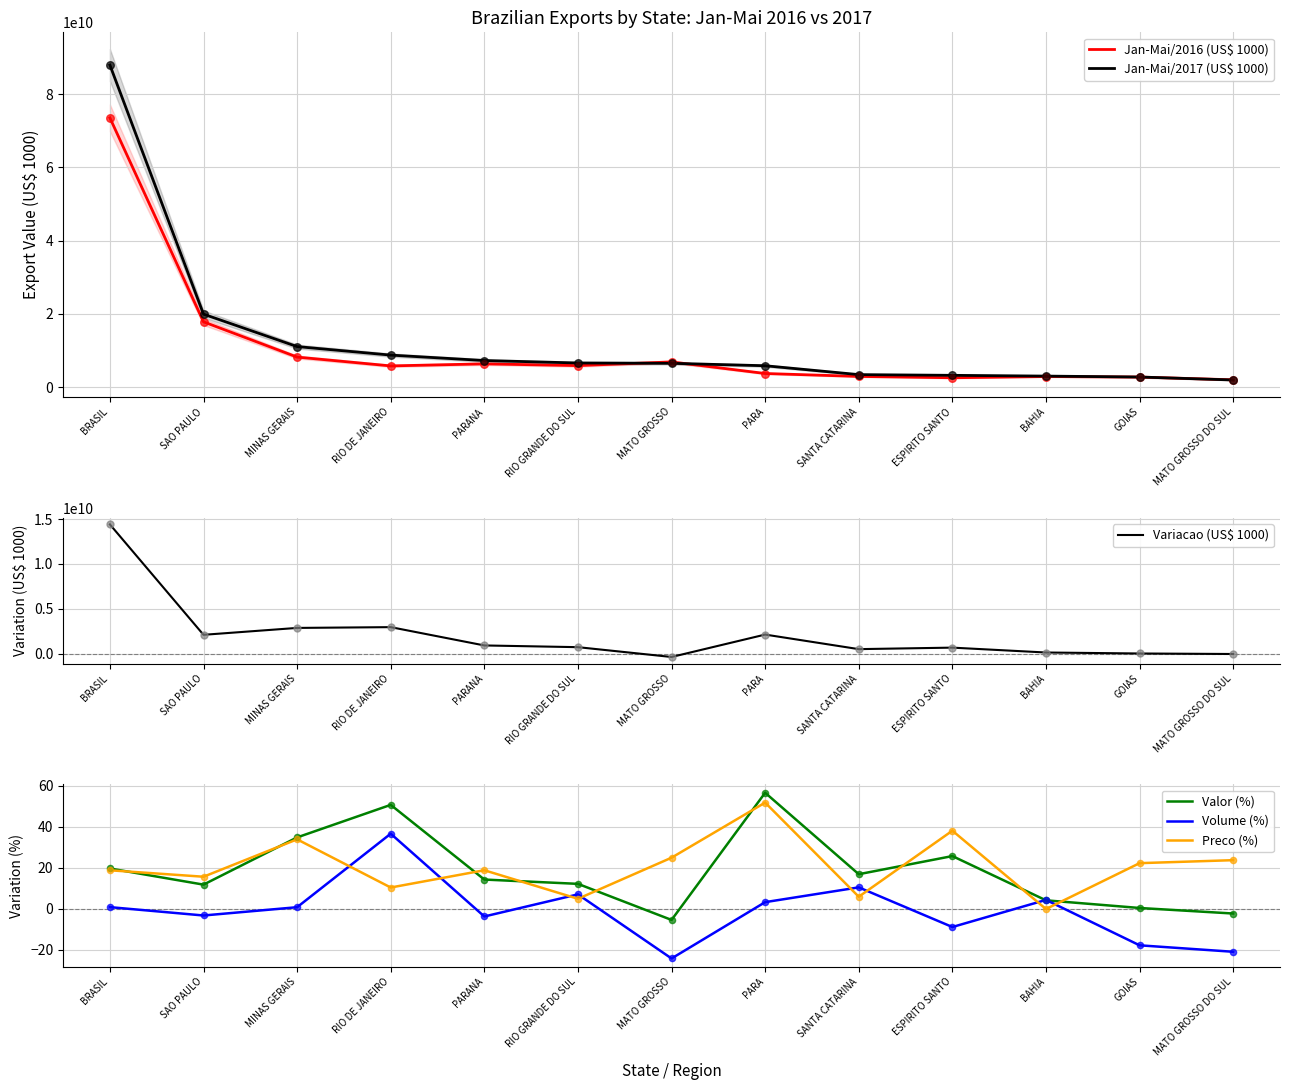

Is the value of Valor (%) at SAO PAULO greater than the value of Jan-Mai/2017 (US$ 1000) at SAO PAULO?

No